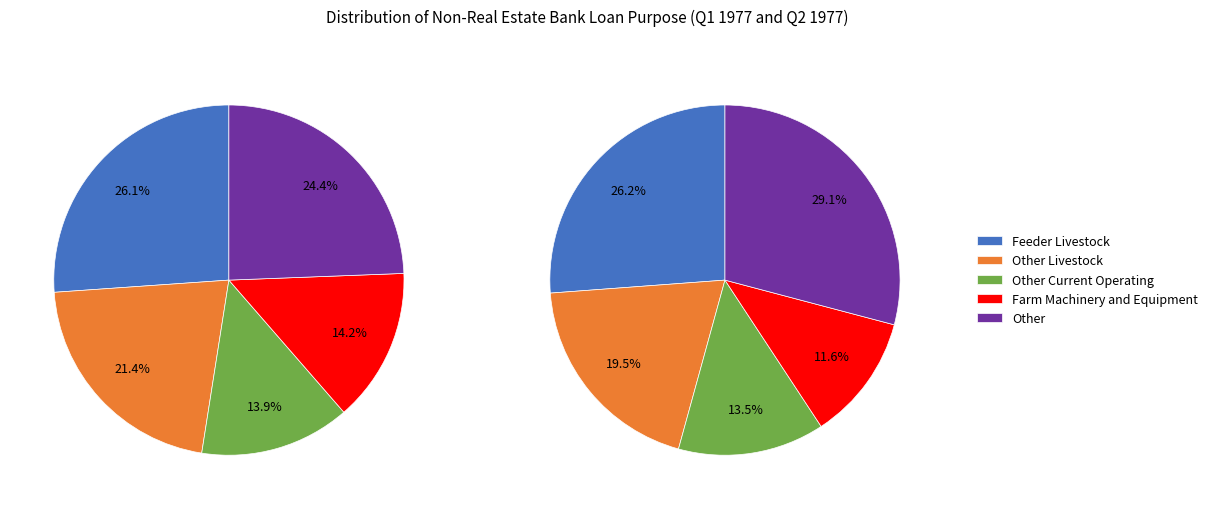

To the nearest percent, what is the difference between the largest and smallest slice percentages?

12%